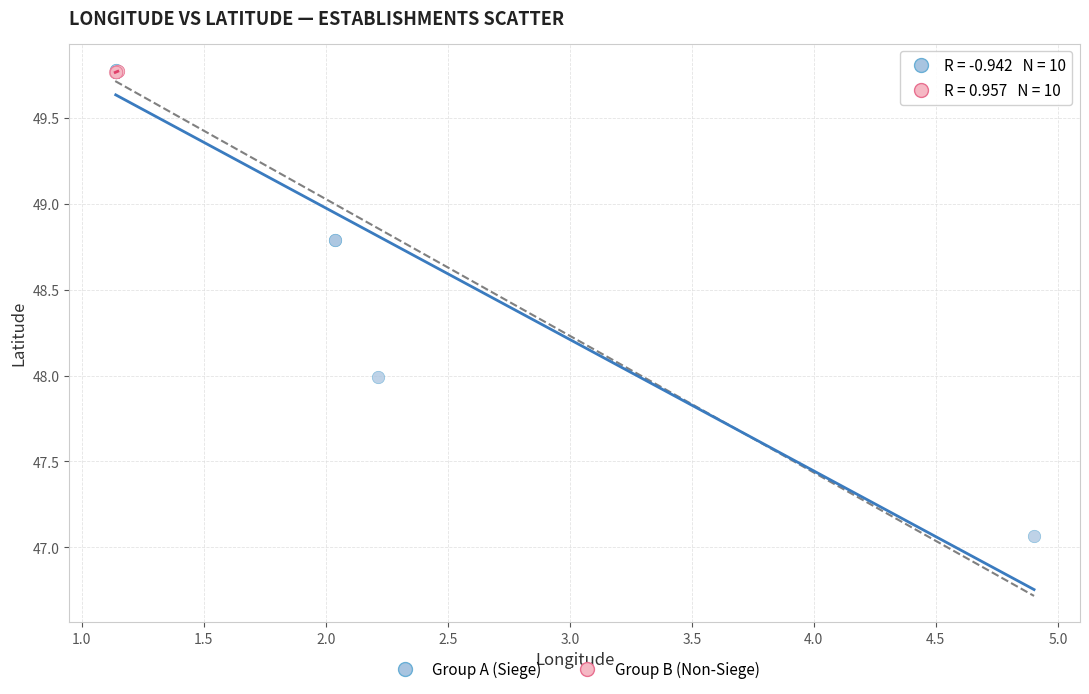

What are all the series names shown in the legend?

Group A (Siege), Group B (Non-Siege)